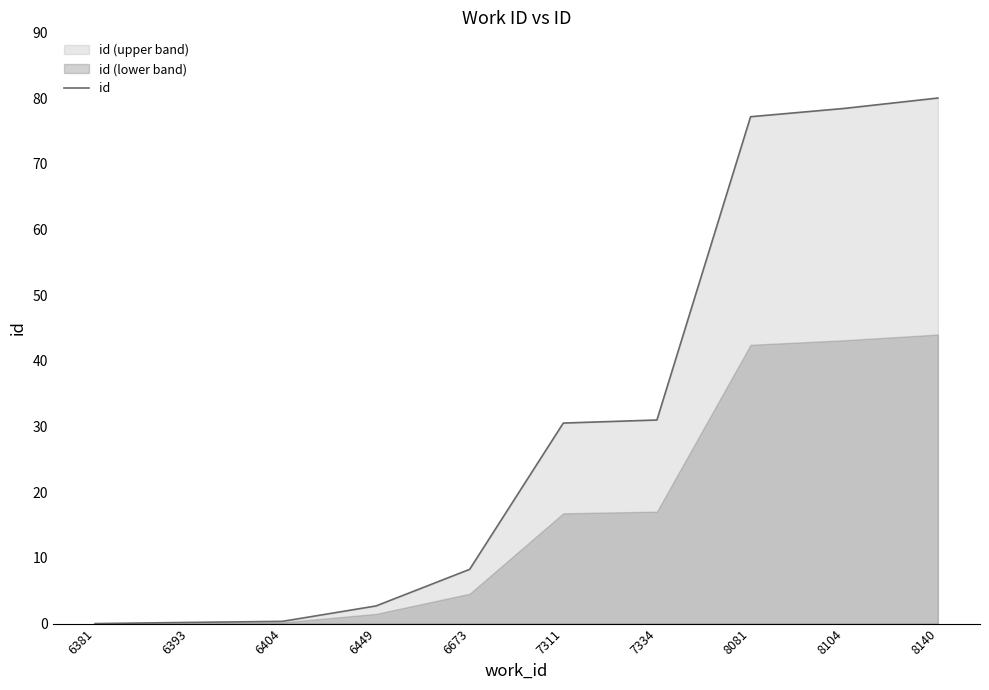

The value at 6393 is 0.3. True or false?

False